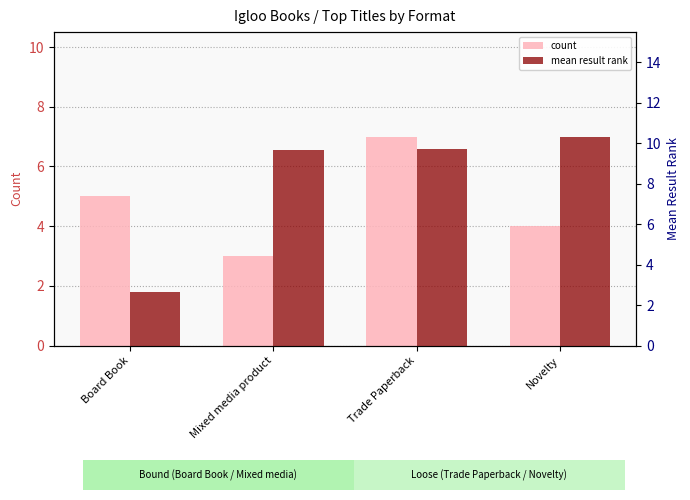

What is the difference between the highest and lowest values at Mixed media product?

6.7